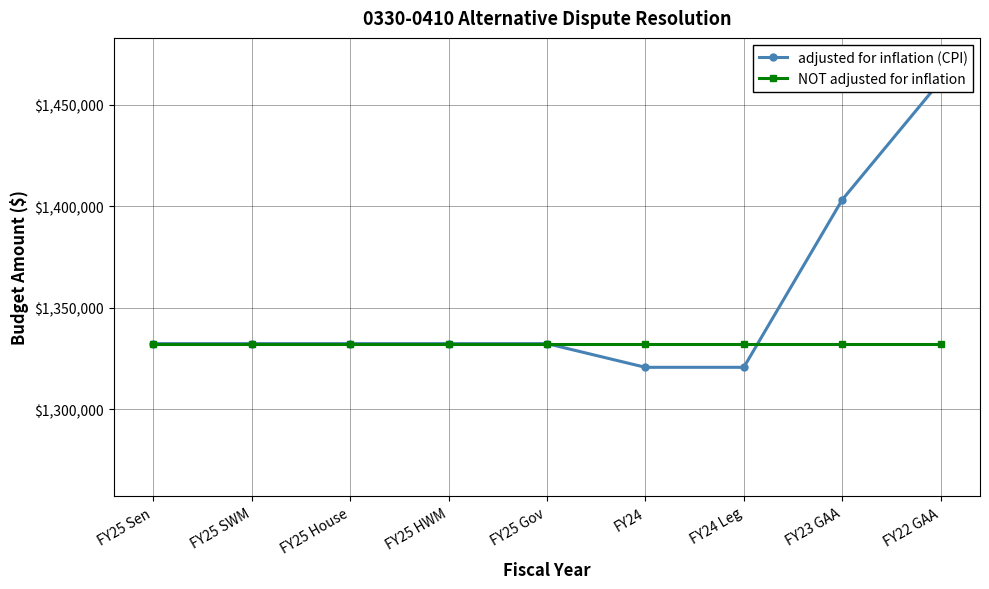

Where is NOT adjusted for inflation nearest to the value 1332273?

FY25 Sen